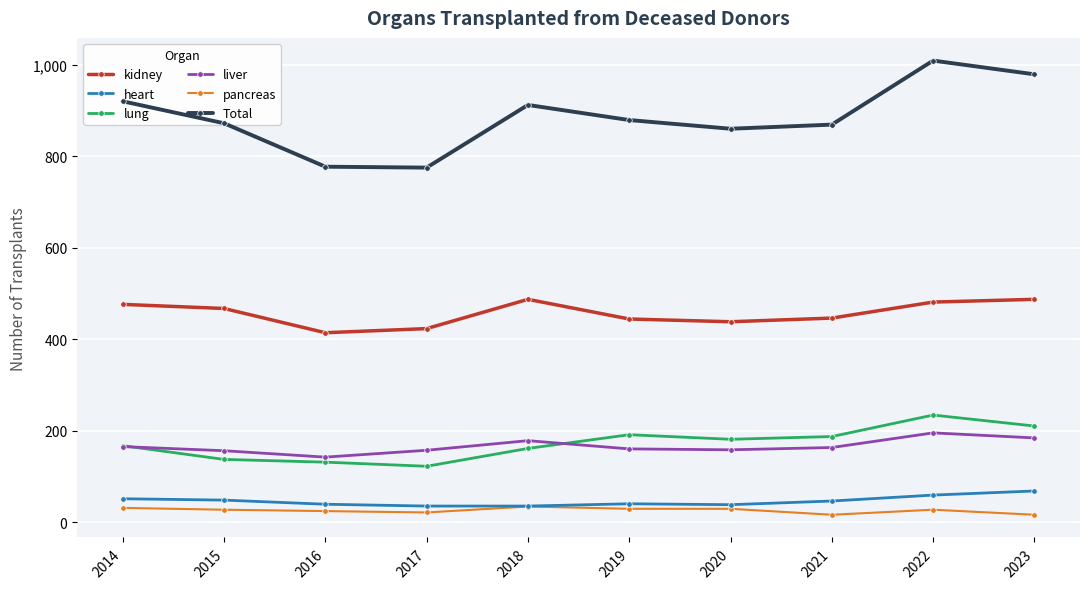

What is the difference between the highest and lowest values at 2016?

753